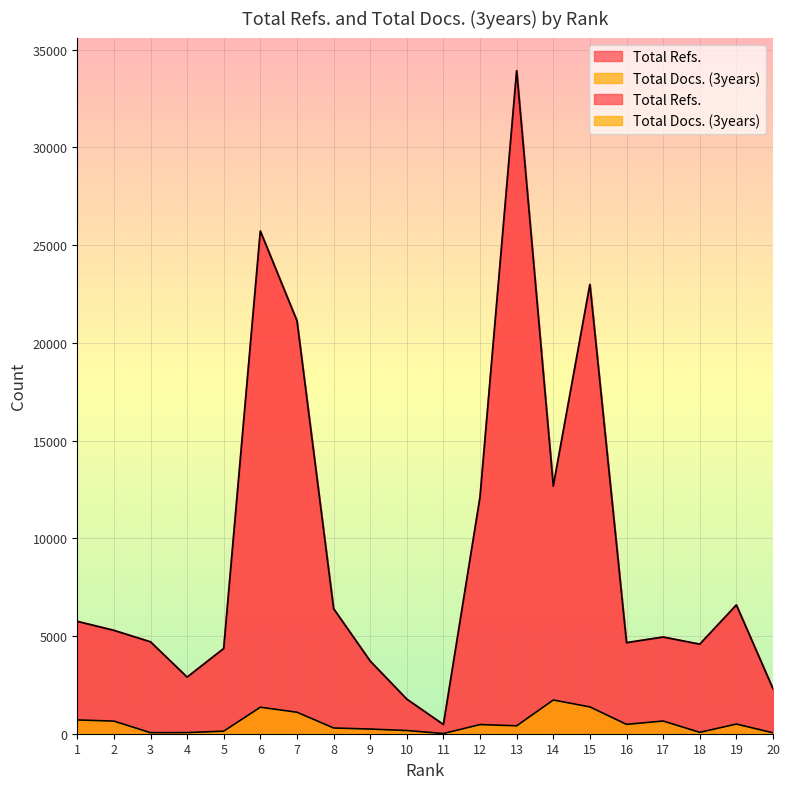

The Total Refs. series shows 2211 at 18. True or false?

False